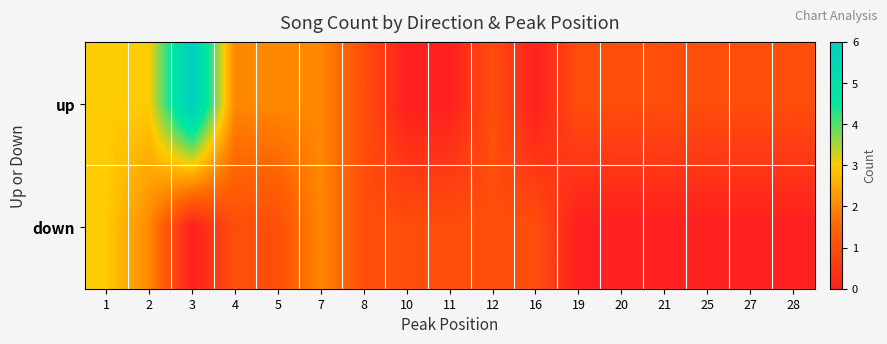

Reading left to right, transcribe all the data shown in this chart.

up: 1=3	2=3	3=6	4=2	5=2	7=2	8=1	10=0	11=0	12=1	16=0	19=1	20=1	21=1	25=1	27=1	28=1
down: 1=3	2=2	3=0	4=1	5=1	7=2	8=1	10=1	11=1	12=1	16=1	19=0	20=0	21=0	25=0	27=0	28=0